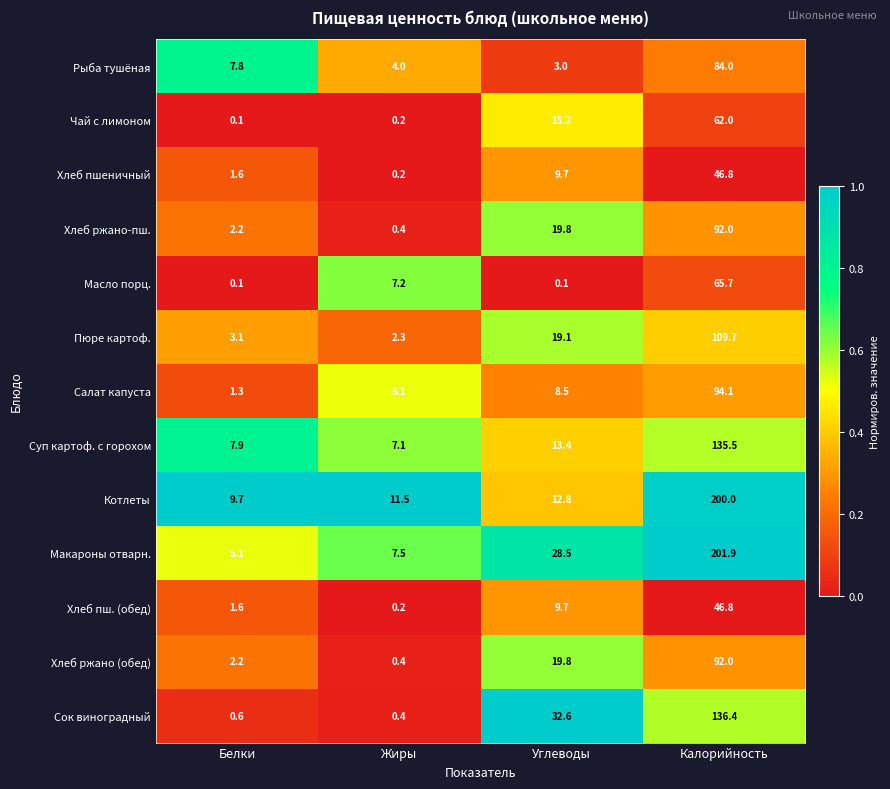

What is the total value across all series at Калорийность?

1366.9